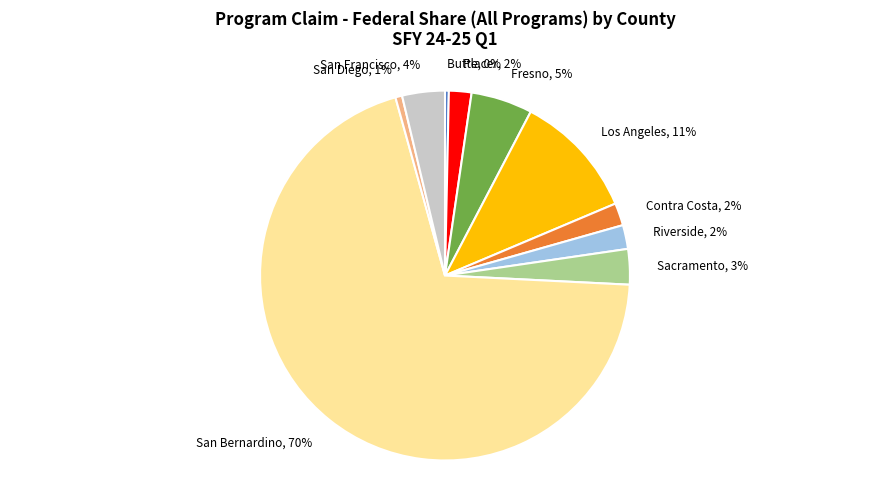

True or false: Contra Costa, 2% accounts for 2% of the total.

True